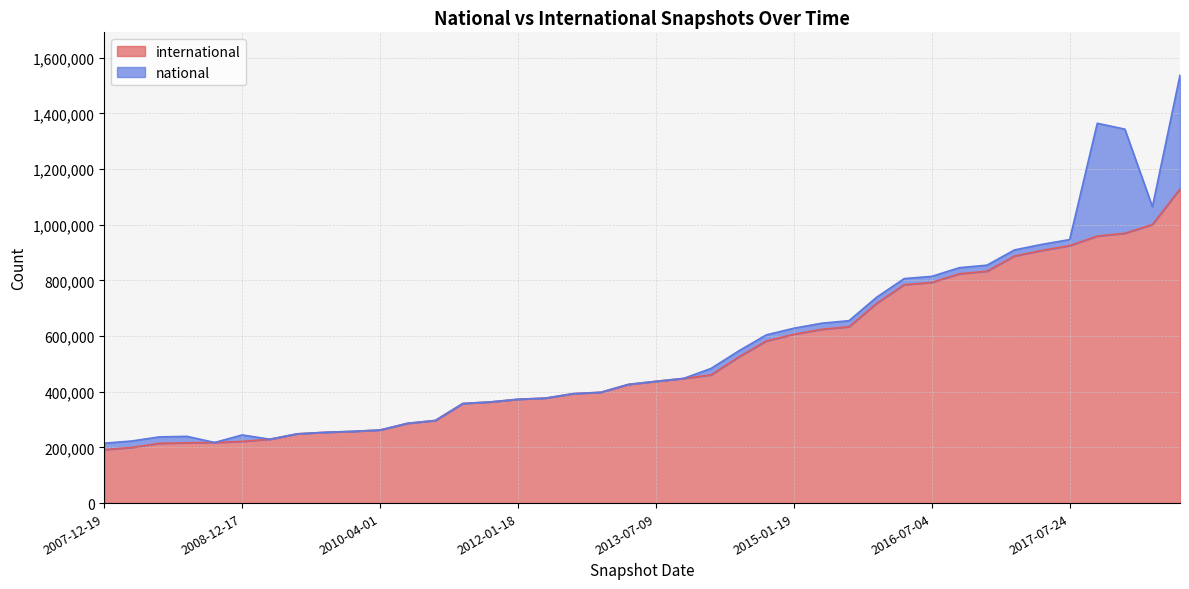

What is the difference between the second highest and minimum values?

809042